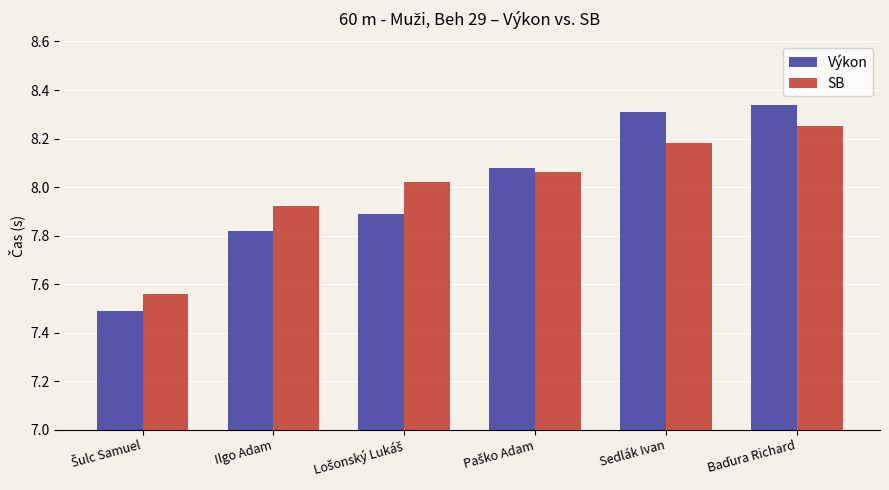

Rank the series by their maximum value, from lowest to highest.

SB, Výkon